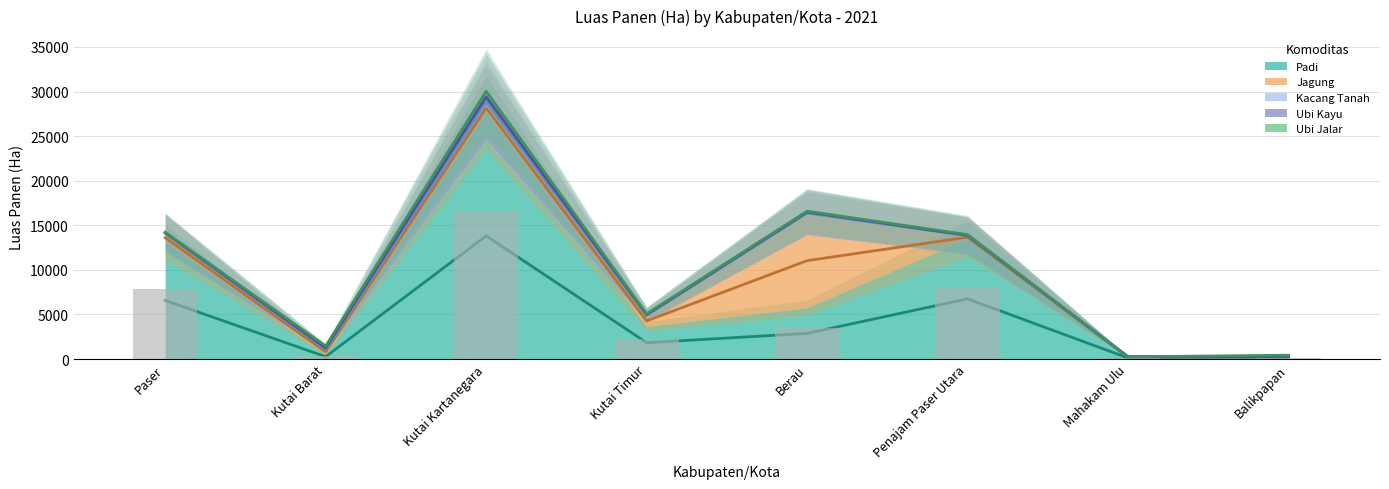

At which category is the sum across all series the highest?

Kutai Kartanegara